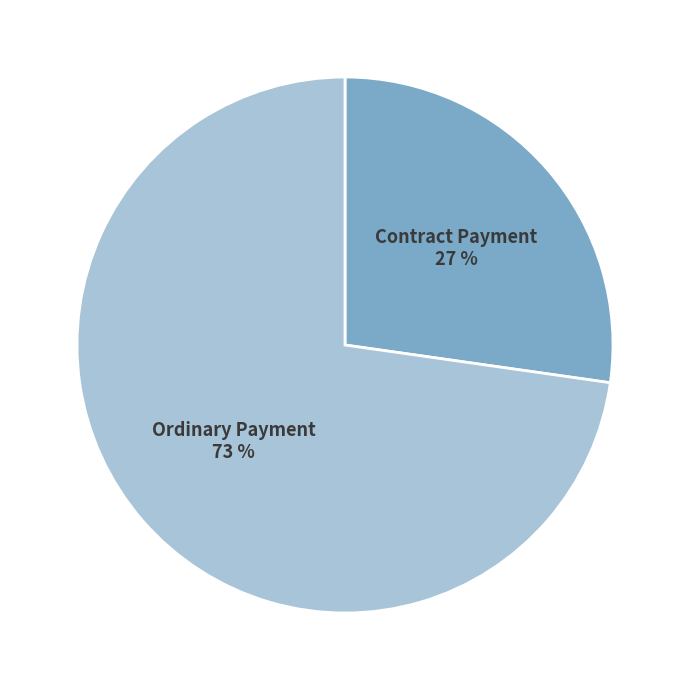

Is there any slice that represents more than half of the pie?

Yes